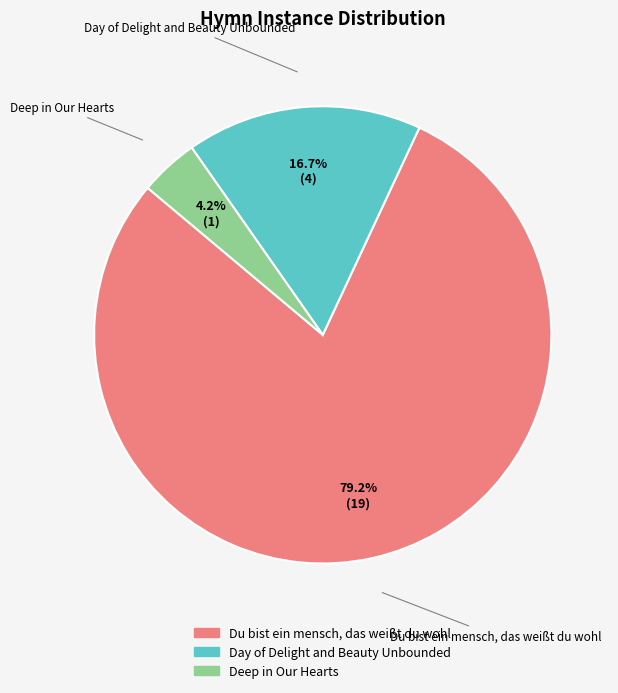

To the nearest percent, what percentage of the pie is Du bist ein mensch, das weißt du wohl?

79%